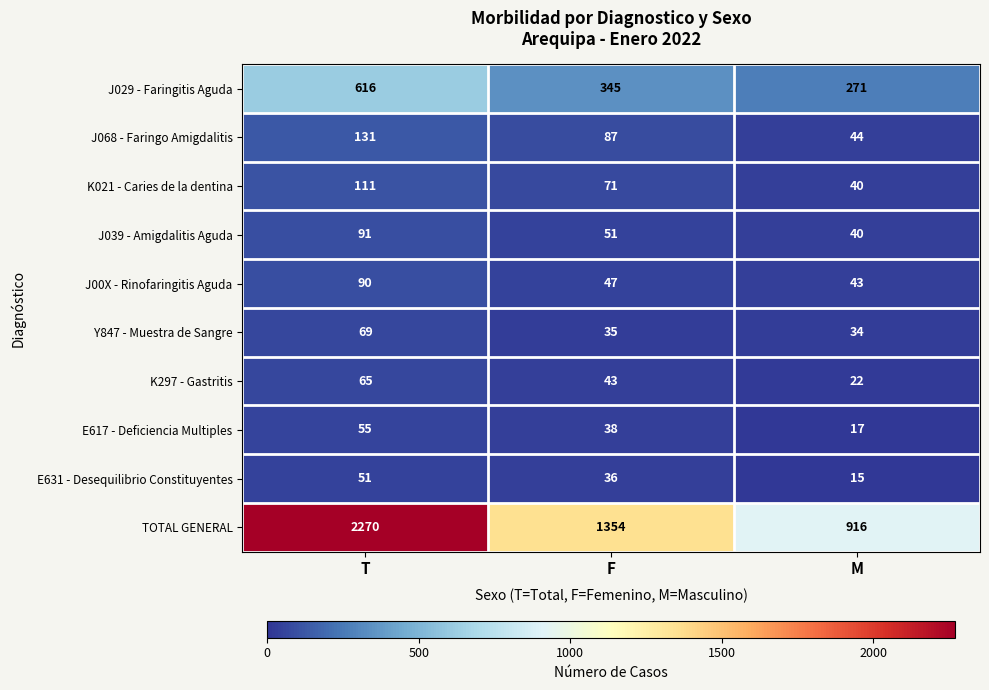

What is the difference between the highest and lowest values at T?

2219